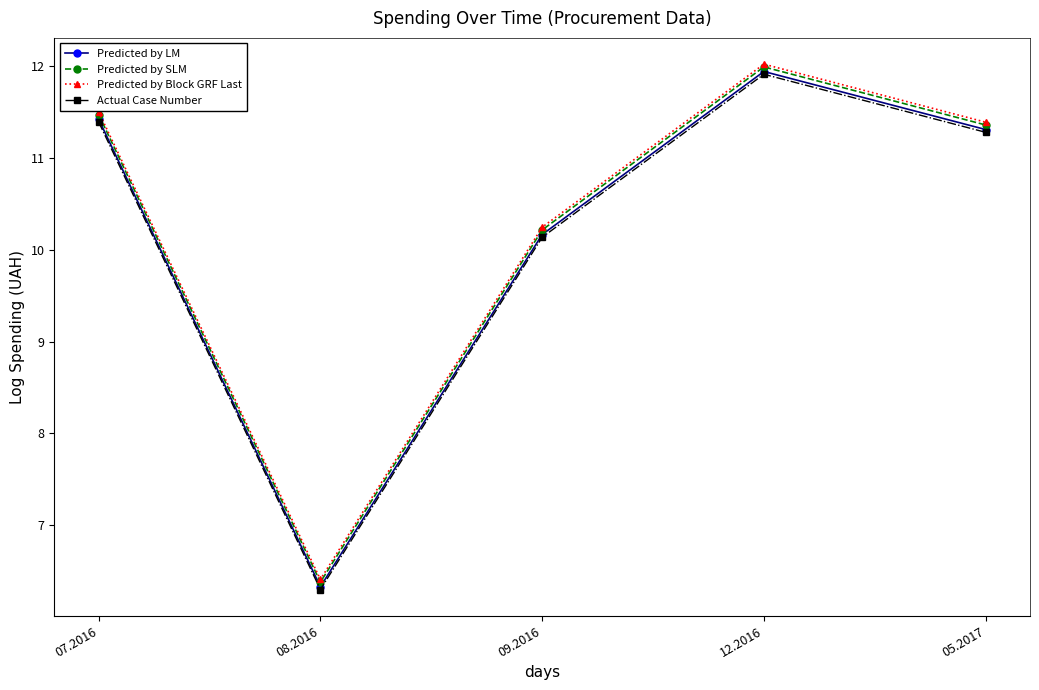

Where is Predicted by LM nearest to the value 9?

09.2016